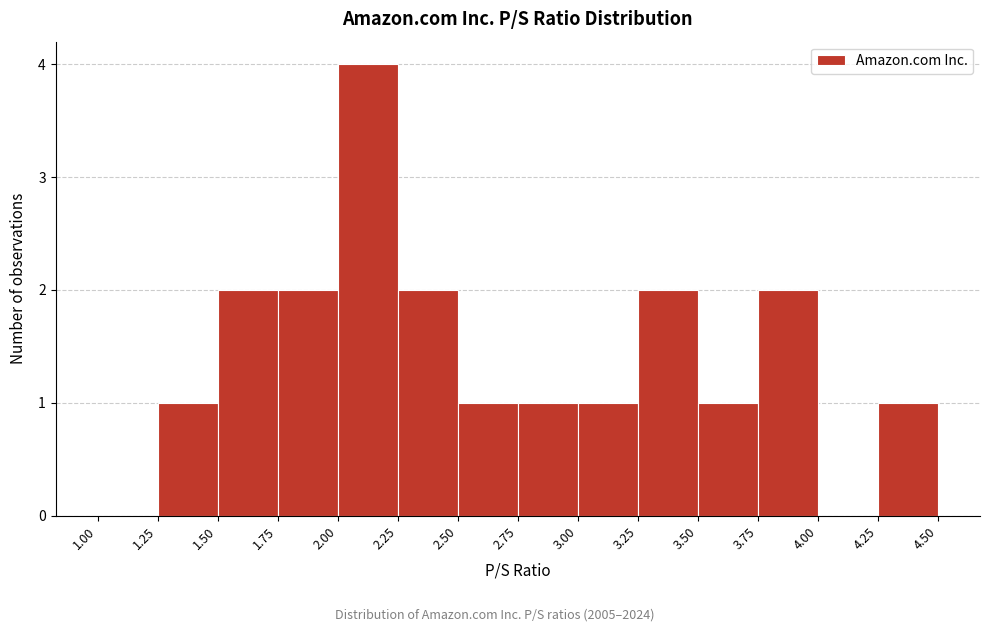

How tall is the bar that spans 3.75 to 4.00 on the x-axis? The values are not printed on the chart, so give them approximately, as read against the axis.

2